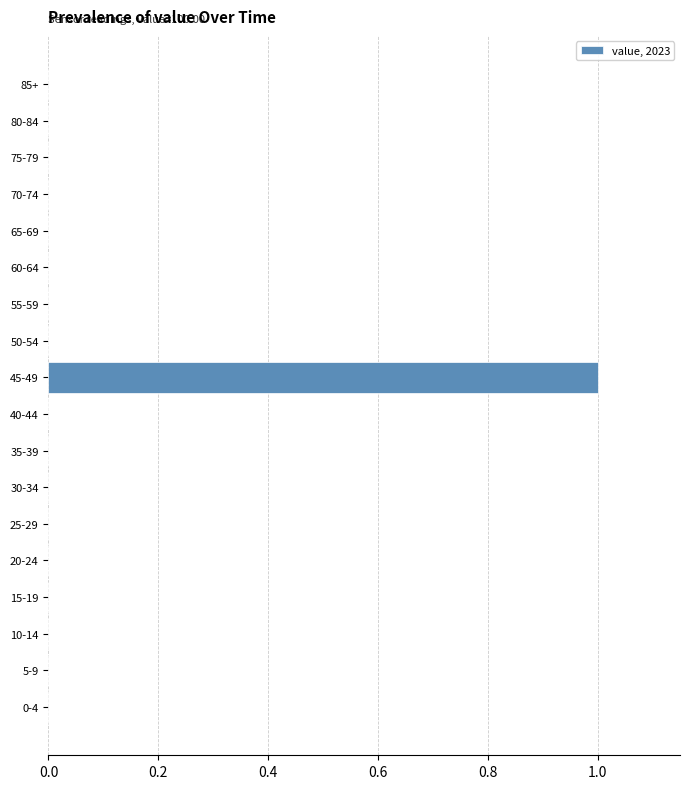

Reading bottom to top, extract all data points from this chart.

0-4=0	5-9=0	10-14=0	15-19=0	20-24=0	25-29=0	30-34=0	35-39=0	40-44=0	45-49=1	50-54=0	55-59=0	60-64=0	65-69=0	70-74=0	75-79=0	80-84=0	85+=0